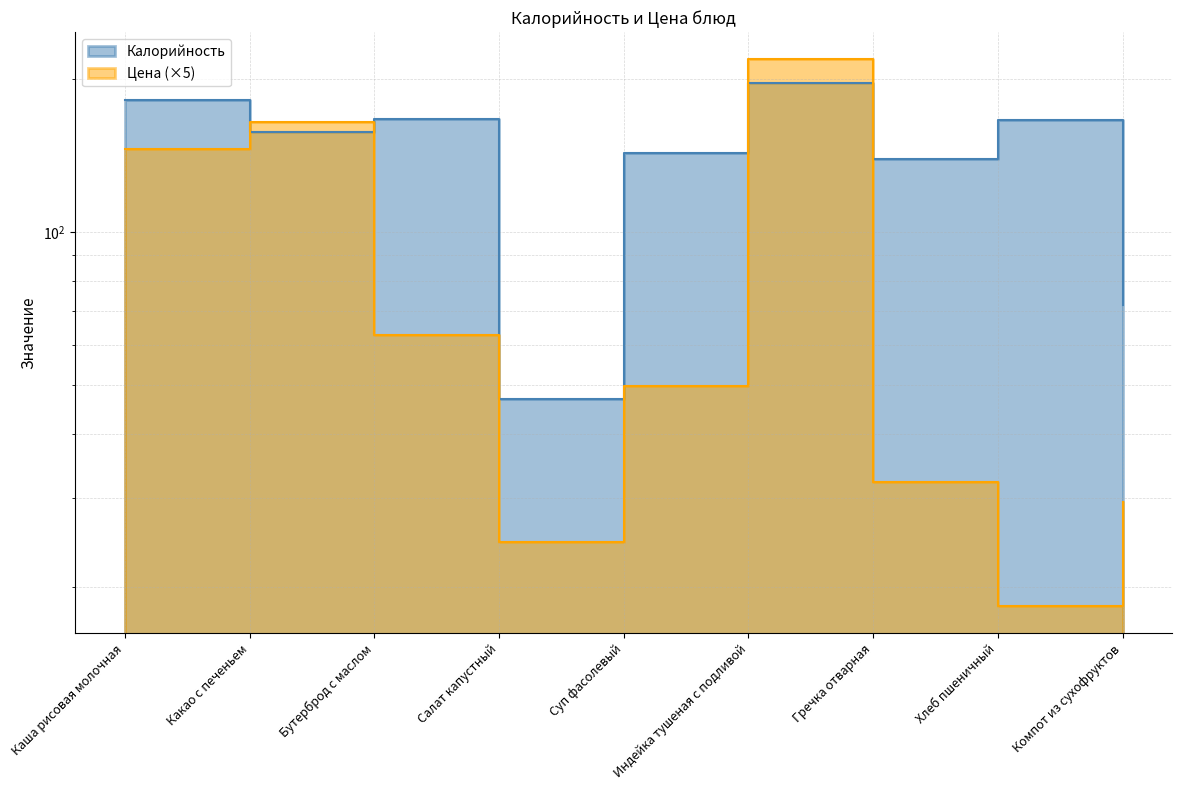

At which label does Калорийность reach its minimum?

Салат капустный